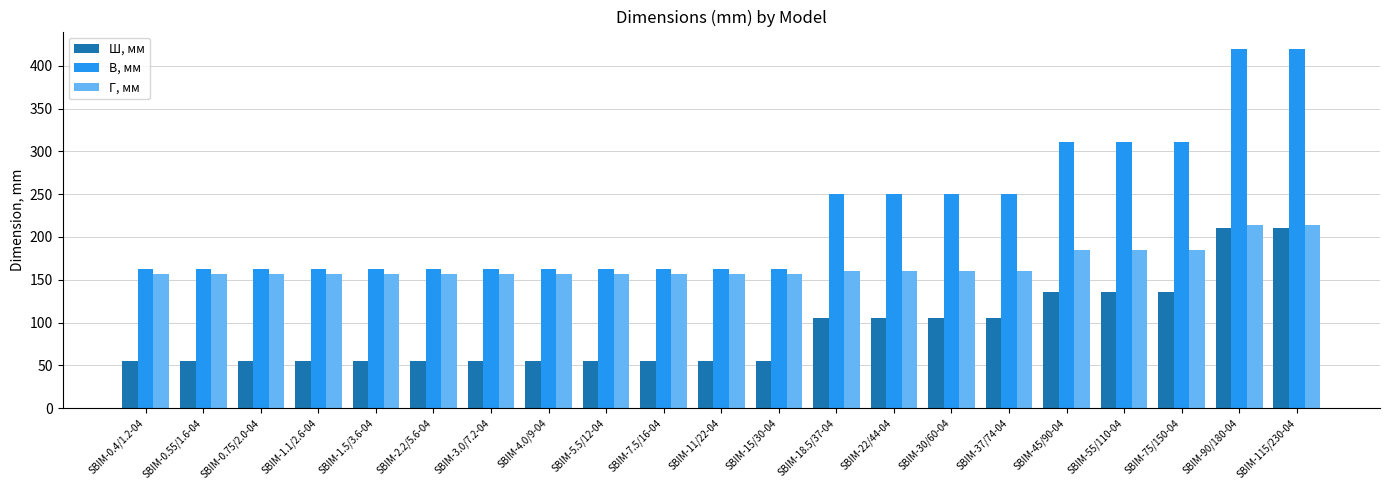

How many values in the В, мм series exceed 162?

9